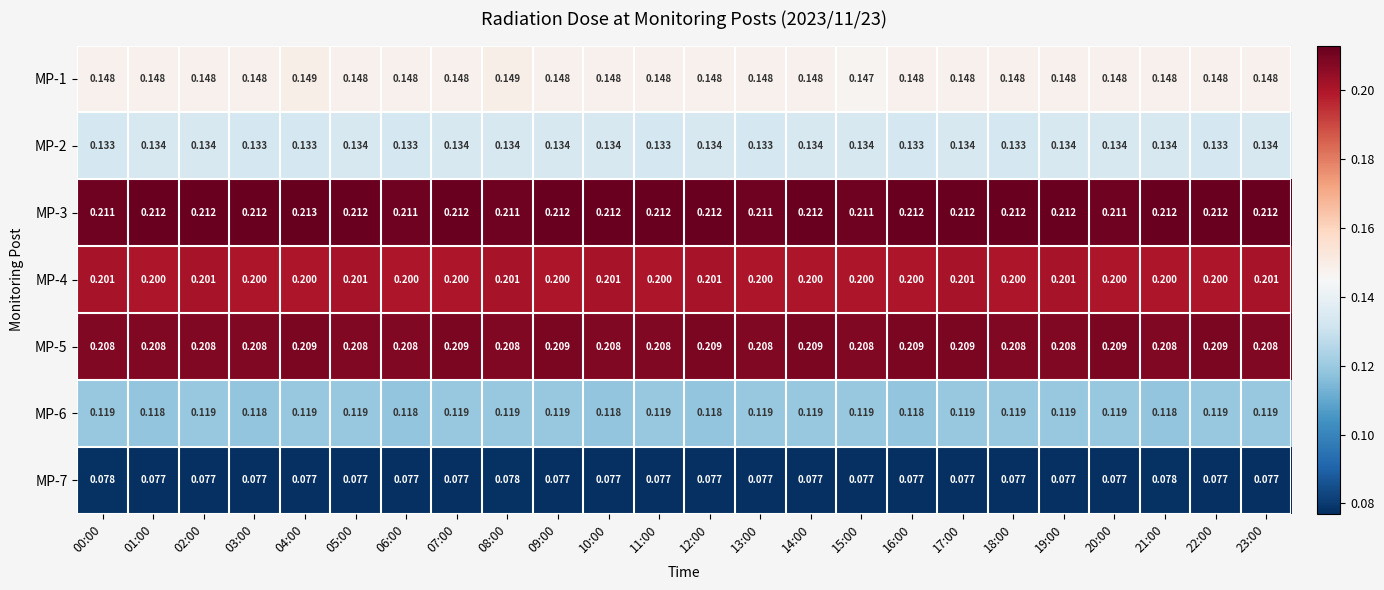

Is the value of MP-1 at 23:00 greater than the value of MP-3 at 07:00?

No